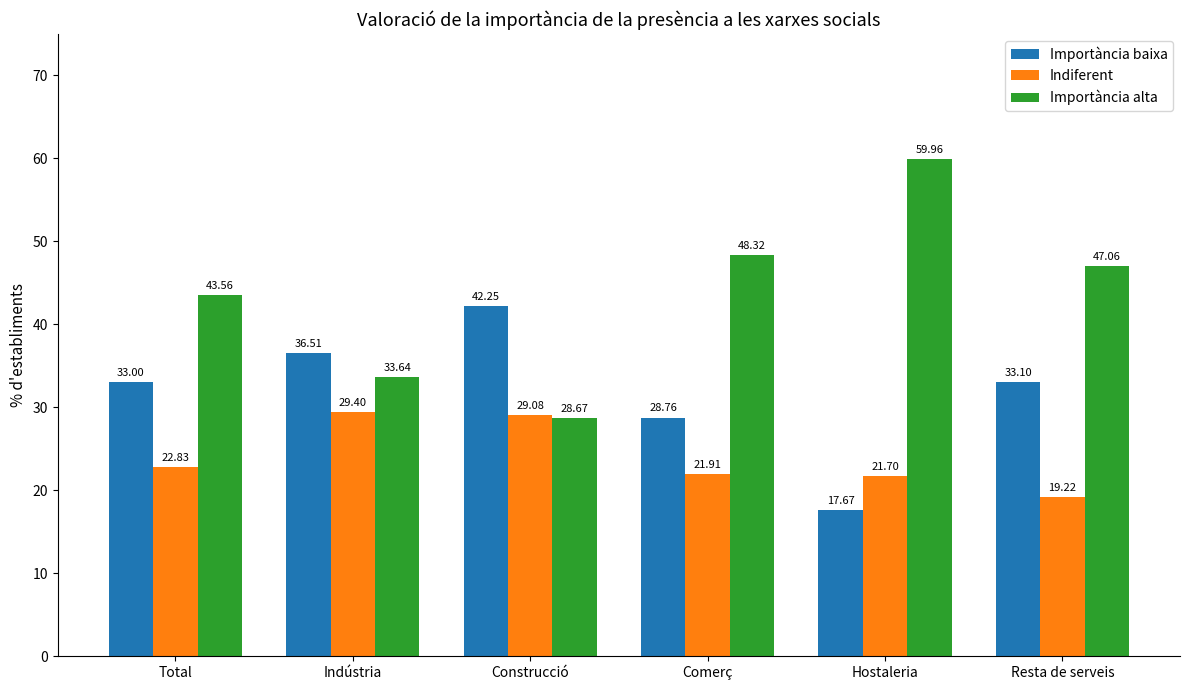

How many data points does each series have?

6